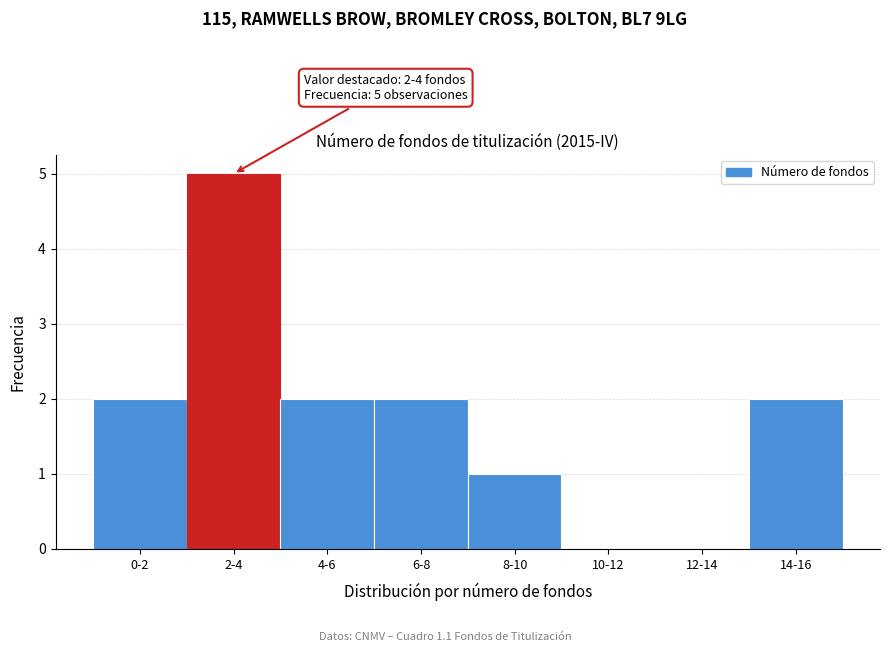

Reading left to right, list all the values displayed in this chart.

0-2=2	2-4=5	4-6=2	6-8=2	8-10=1	10-12=0	12-14=0	14-16=2